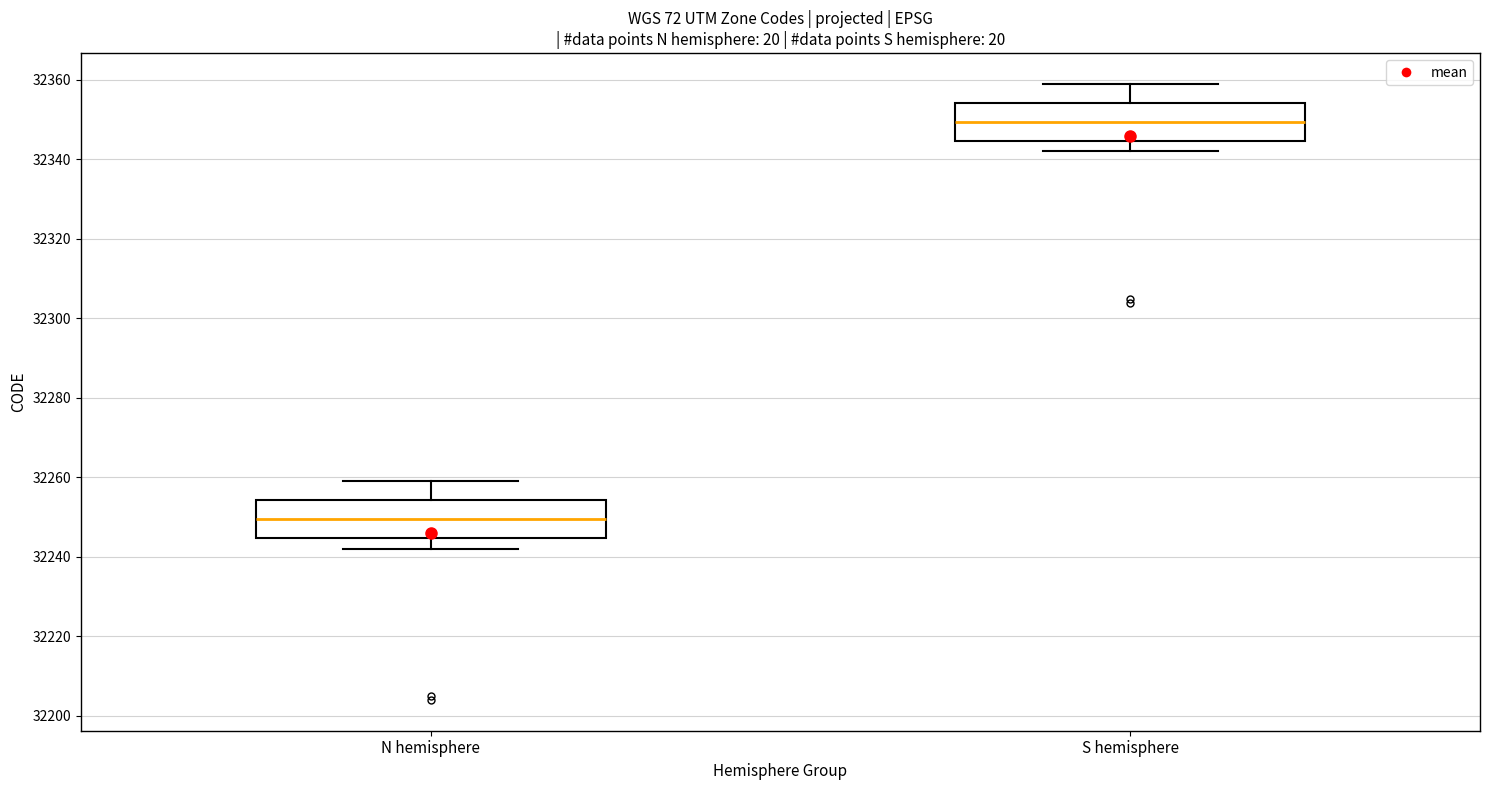

Reading left to right, read every box against the y-axis: the position of its median line, the range the box covers, and the ends of its whiskers. The values are not printed on the chart, so give them approximately, as read against the axis.

N hemisphere: median 32250, box 32244 to 32254, whiskers 32242 to 32260
S hemisphere: median 32350, box 32344 to 32354, whiskers 32342 to 32360